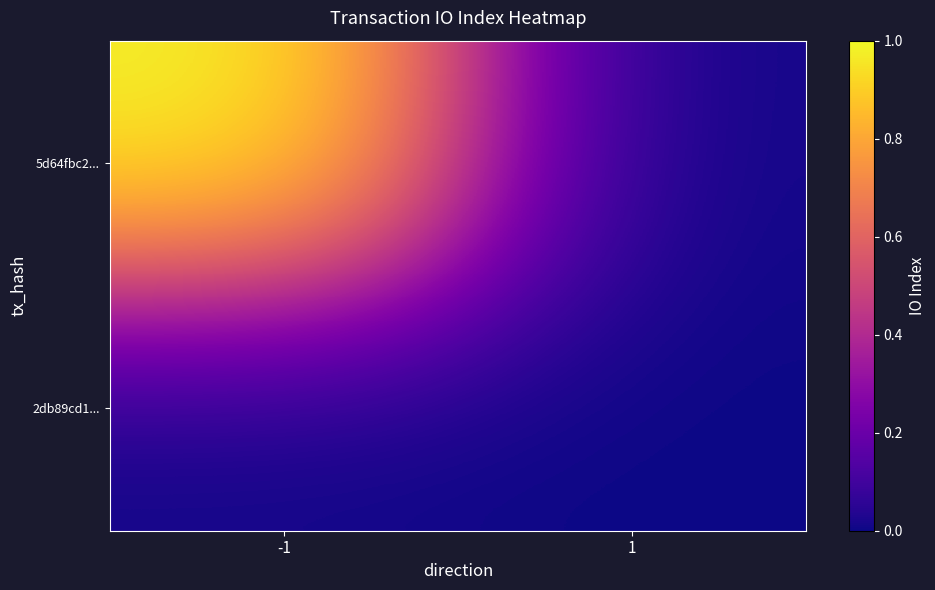

List the series in order of their overall mean, highest first.

5d64fbc2..., 2db89cd1...